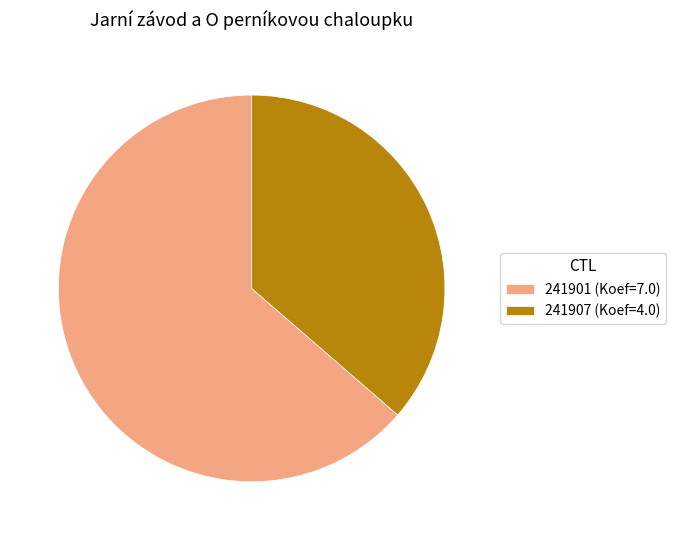

Is it true that 241907 (Koef=4.0) is 36% of the pie?

True